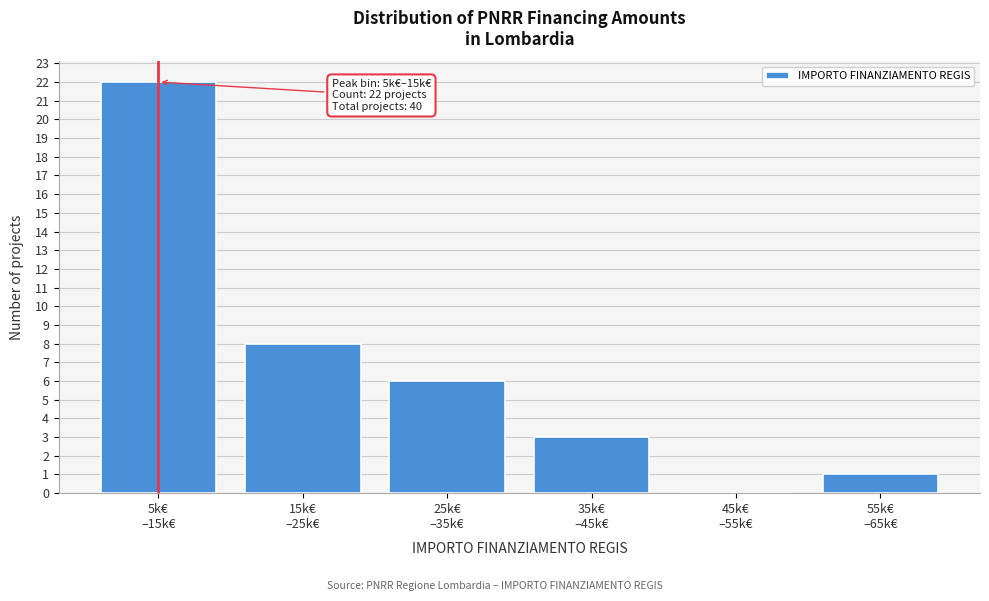

What is the greatest value displayed?

22